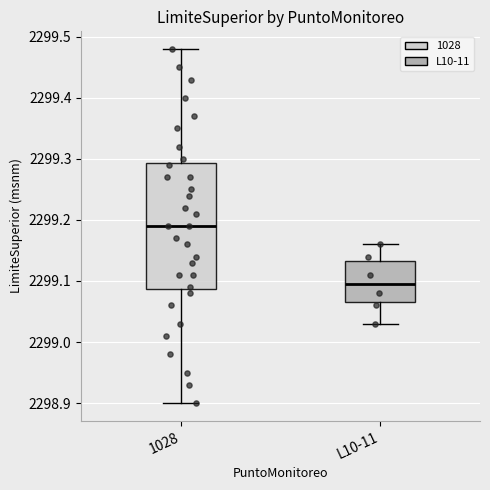

Reading left to right, transcribe this box plot: for each box, give where its median line is, the range the box spans, and where its two whiskers end, as read against the y-axis. The values are not printed on the chart, so give them approximately, as read against the axis.

1028: median 2299.19, box 2299.09 to 2299.29, whiskers 2298.90 to 2299.48
L10-11: median 2299.10, box 2299.07 to 2299.13, whiskers 2299.03 to 2299.16